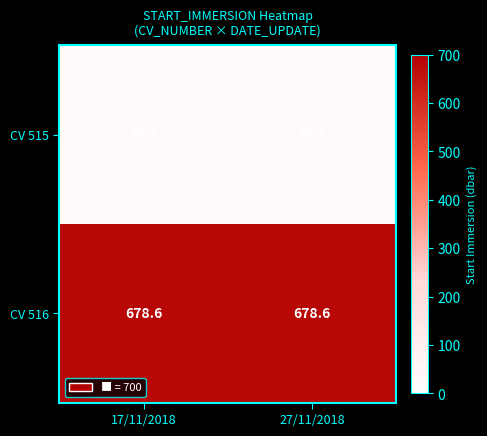

What is the spread (max minus min) of values at 17/11/2018?

644.3